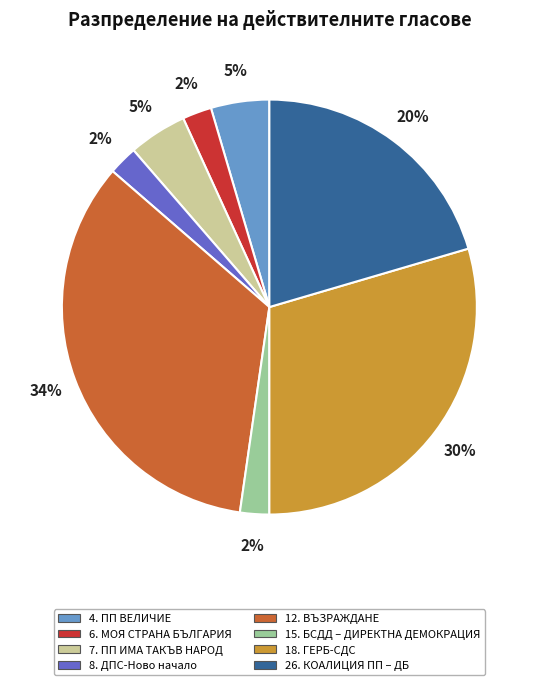

Is the sum of 26. КОАЛИЦИЯ ПП – ДБ and 4. ПП ВЕЛИЧИЕ greater than half?

No